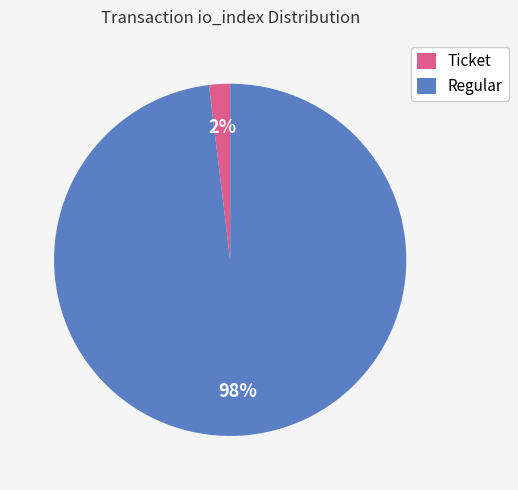

Which category accounts for the majority?

Regular